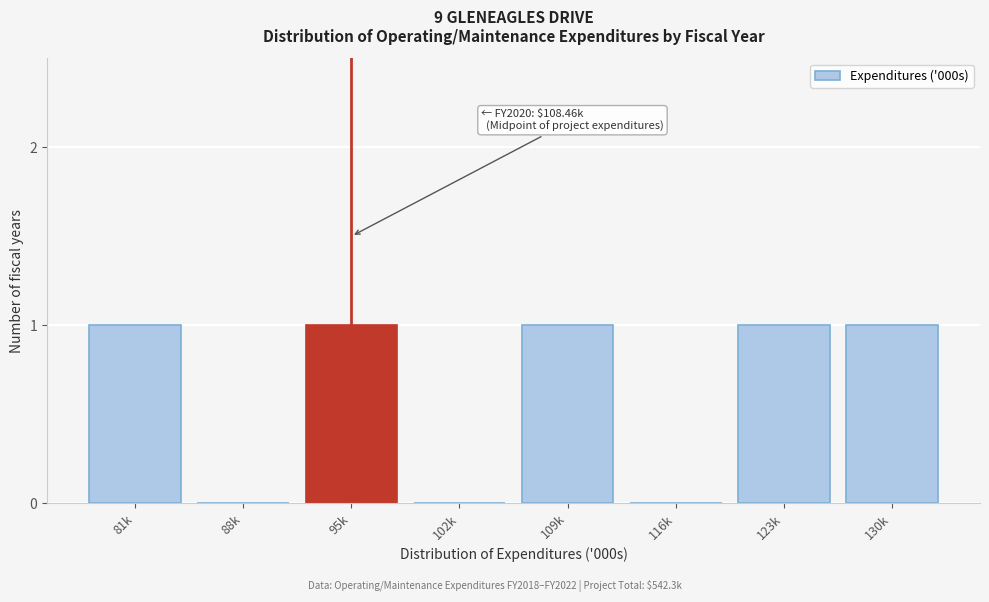

Reading right to left, list all the values displayed in this chart.

130k=1	123k=1	116k=0	109k=1	102k=0	95k=1	88k=0	81k=1